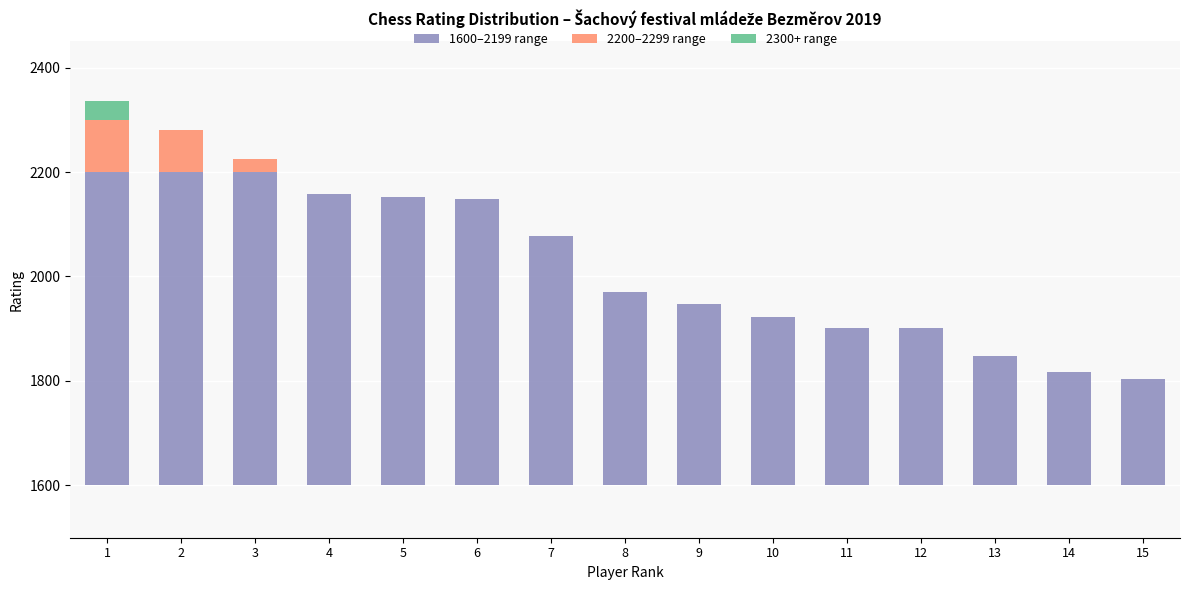

Where is 1600–2199 range nearest to the value 402?

8